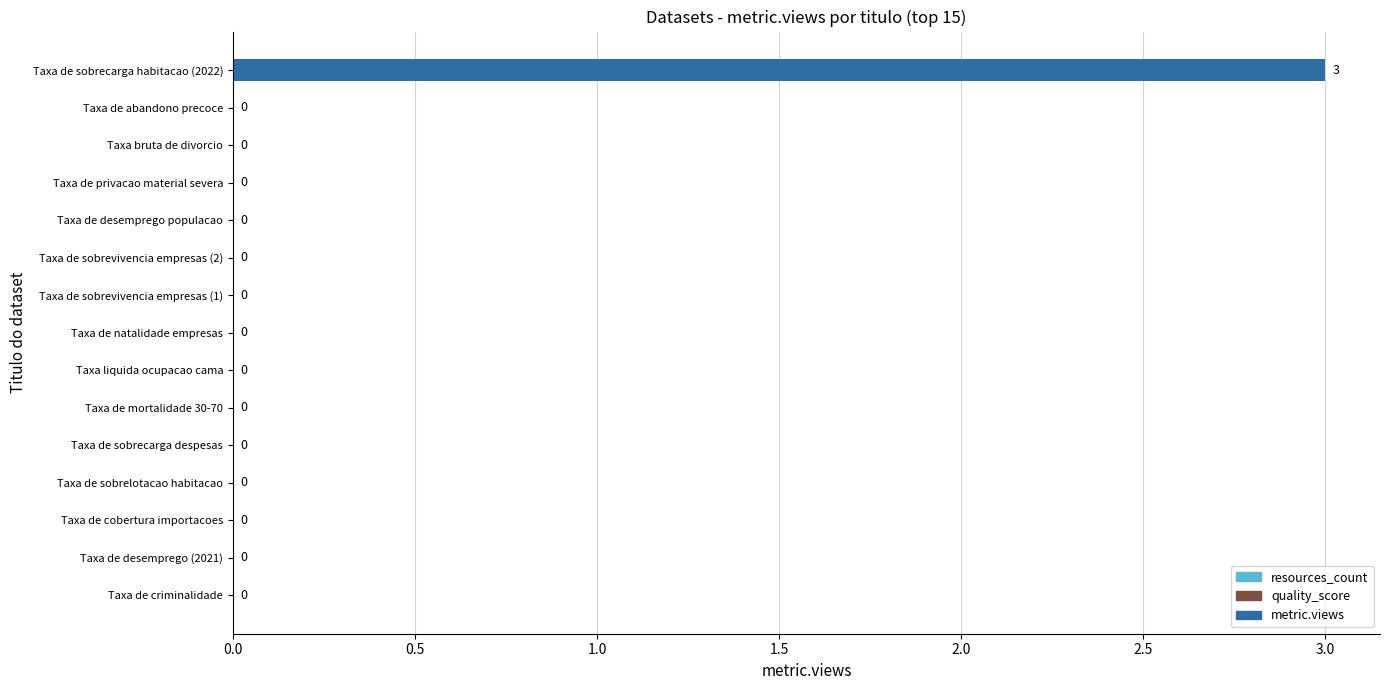

How many values are between 0 and 1?

14